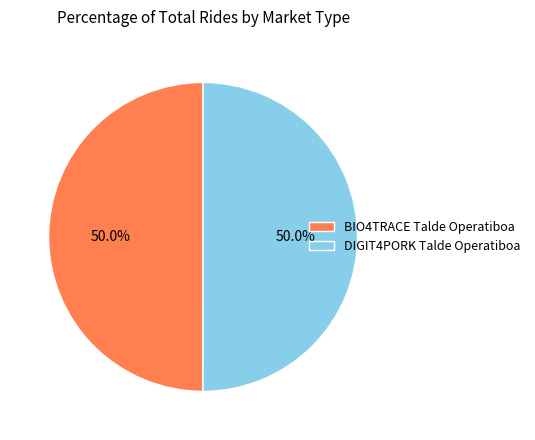

What portion of the pie excludes DIGIT4PORK Talde Operatiboa?

50.0%